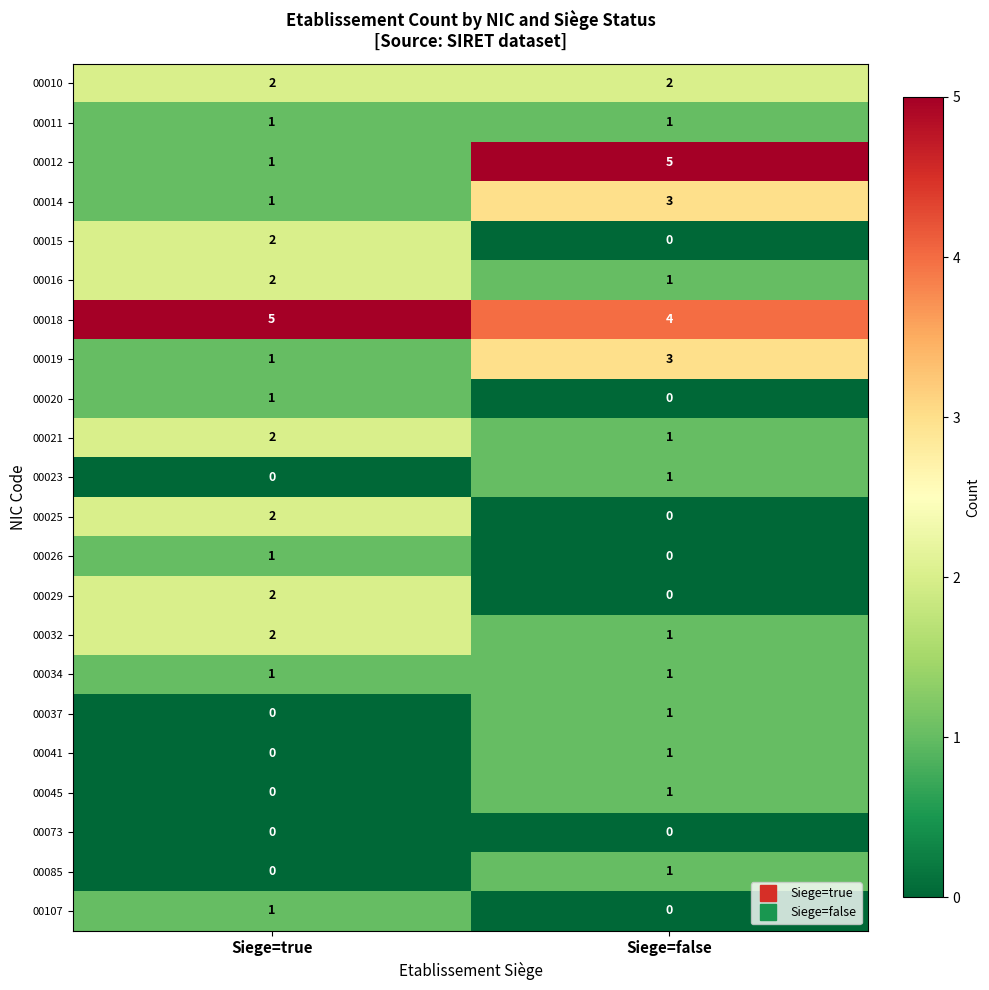

At which label does 00045 reach its minimum?

Siege=true